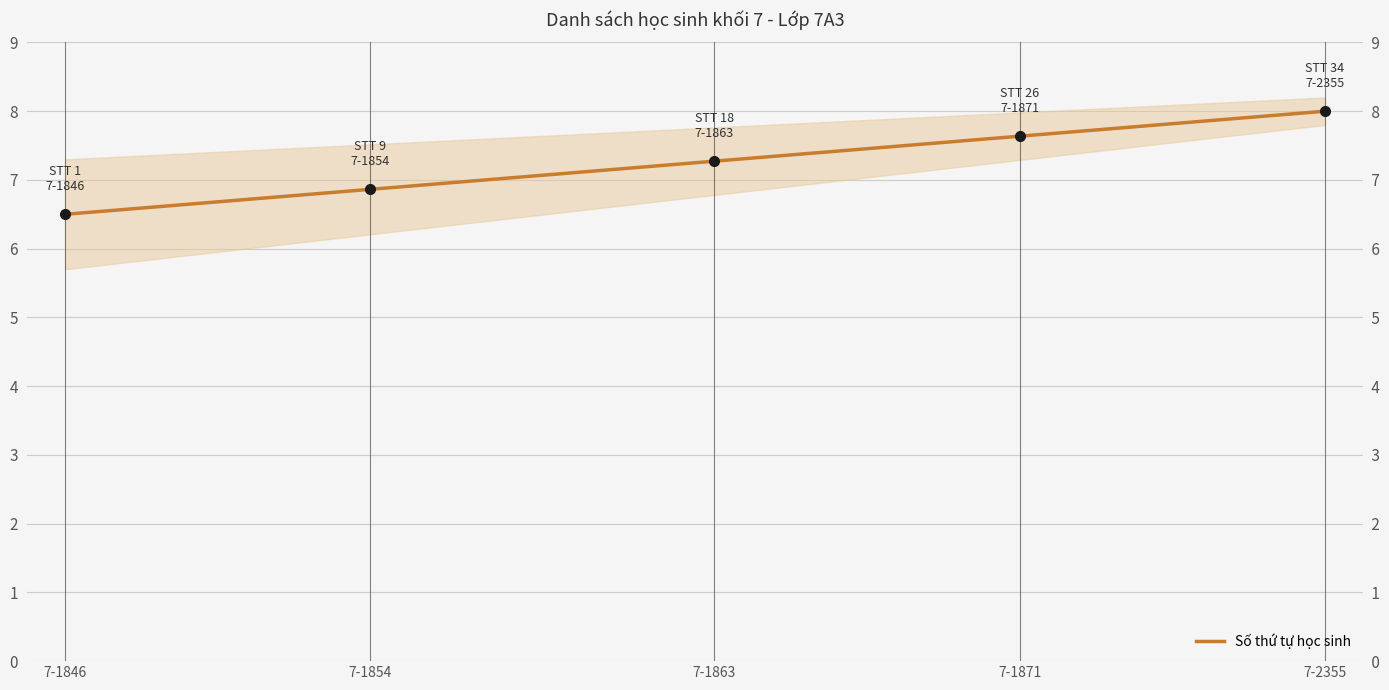

What is the difference between the maximum and minimum values?

1.5